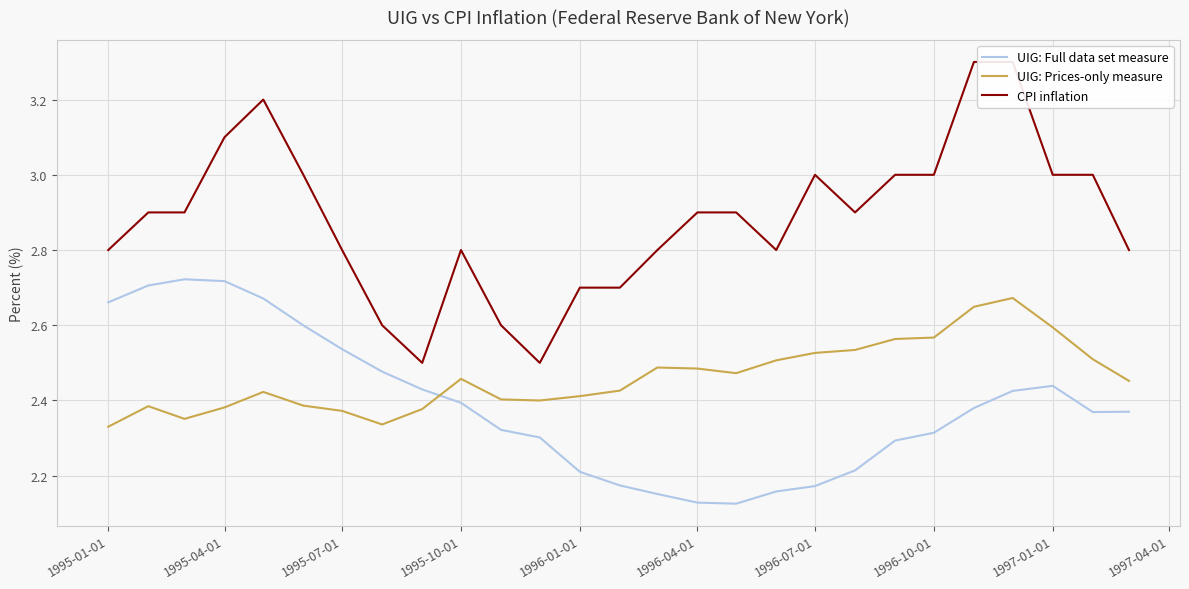

What is the value of the CPI inflation point at the 21st from the left?

3.0